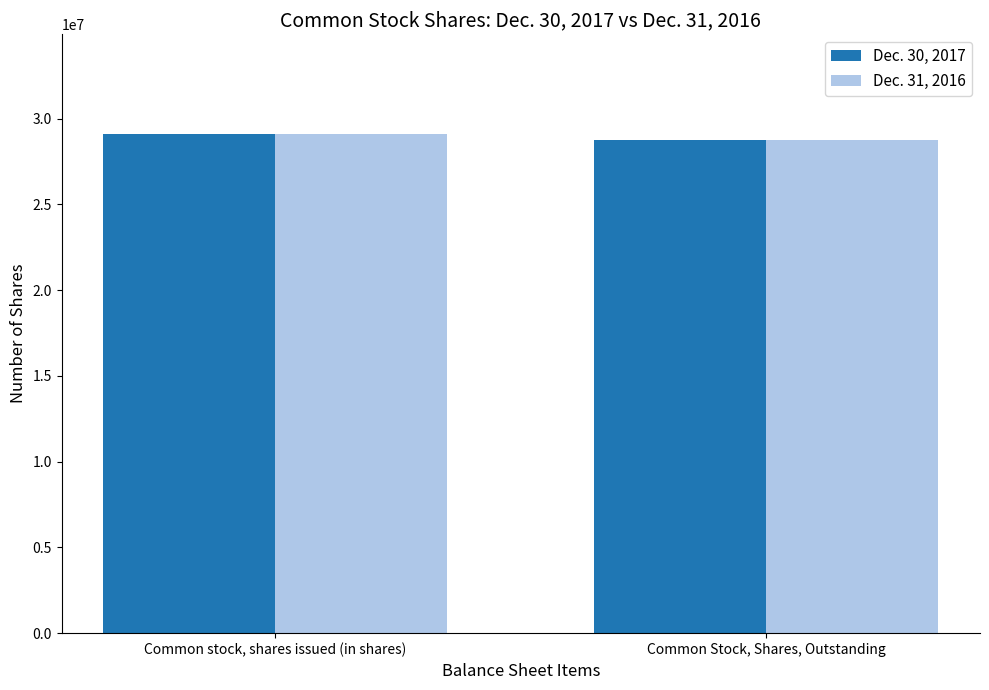

How many groups of bars are there?

2